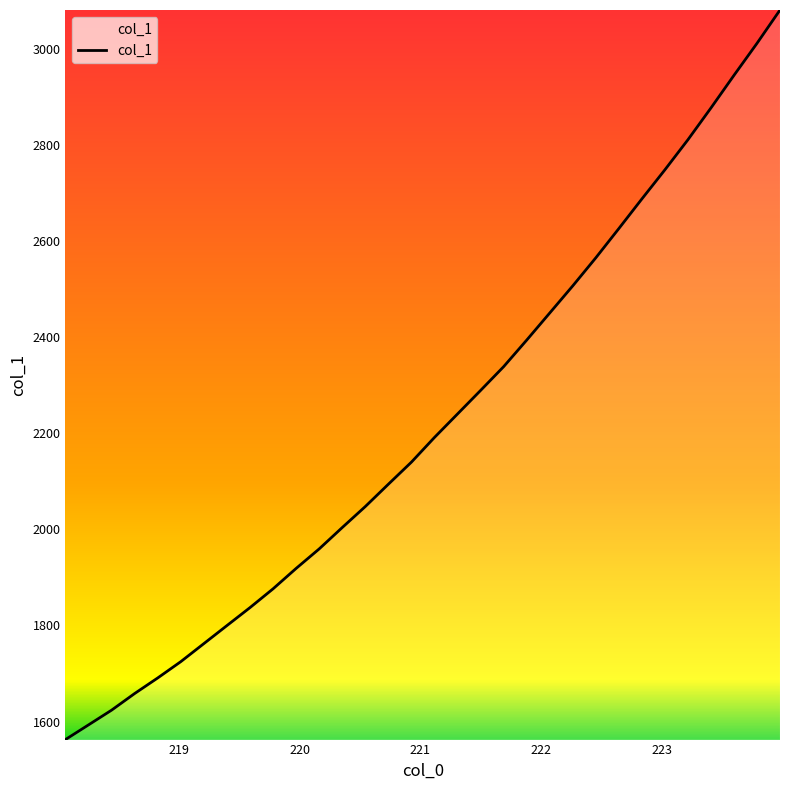

What is the maximum value shown in the chart?

3080.8